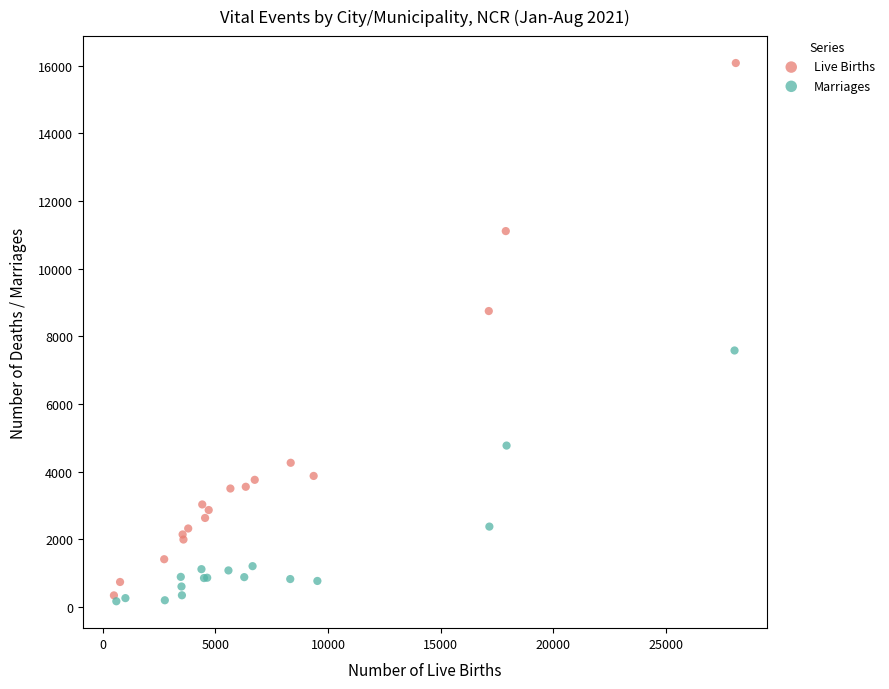

Which series contains the highest Y value?

Live Births